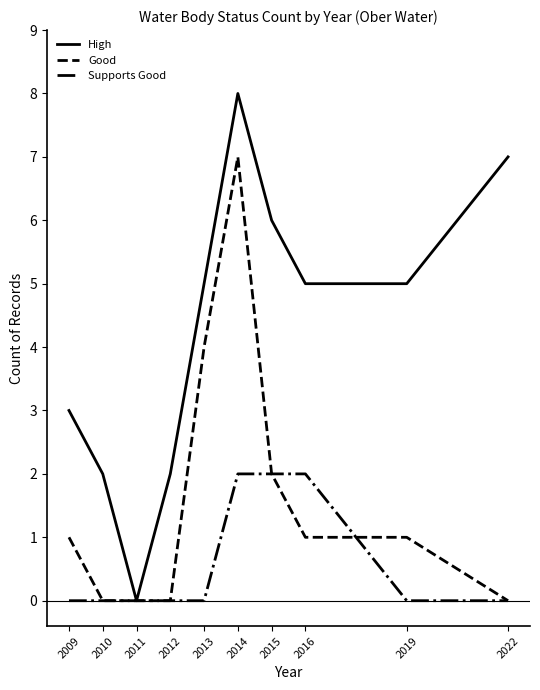

The value of Good at 2015 is 2. True or false?

True